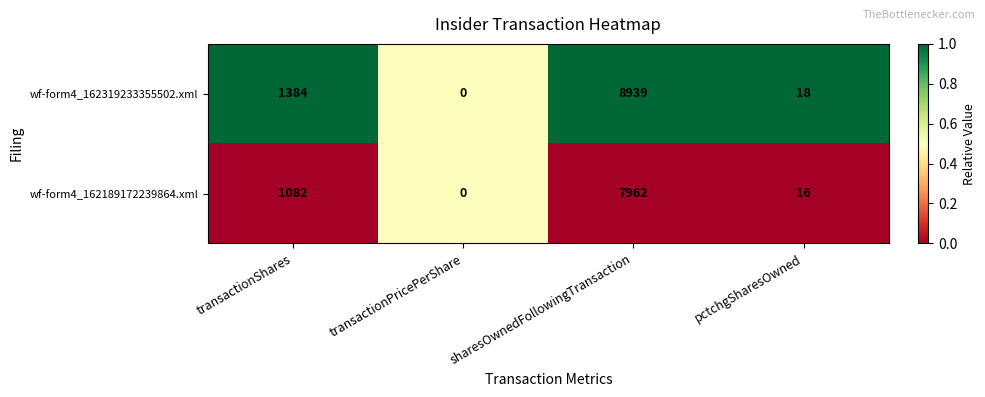

What is the greatest value displayed?

8939